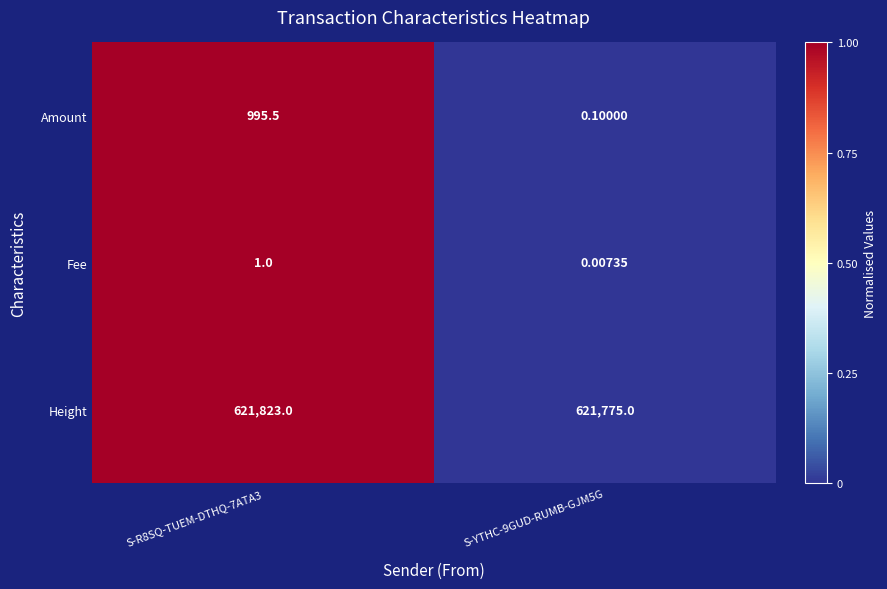

At S-R8SQ-TUEM-DTHQ-7ATA3, list the series in order from smallest to largest.

Fee, Amount, Height